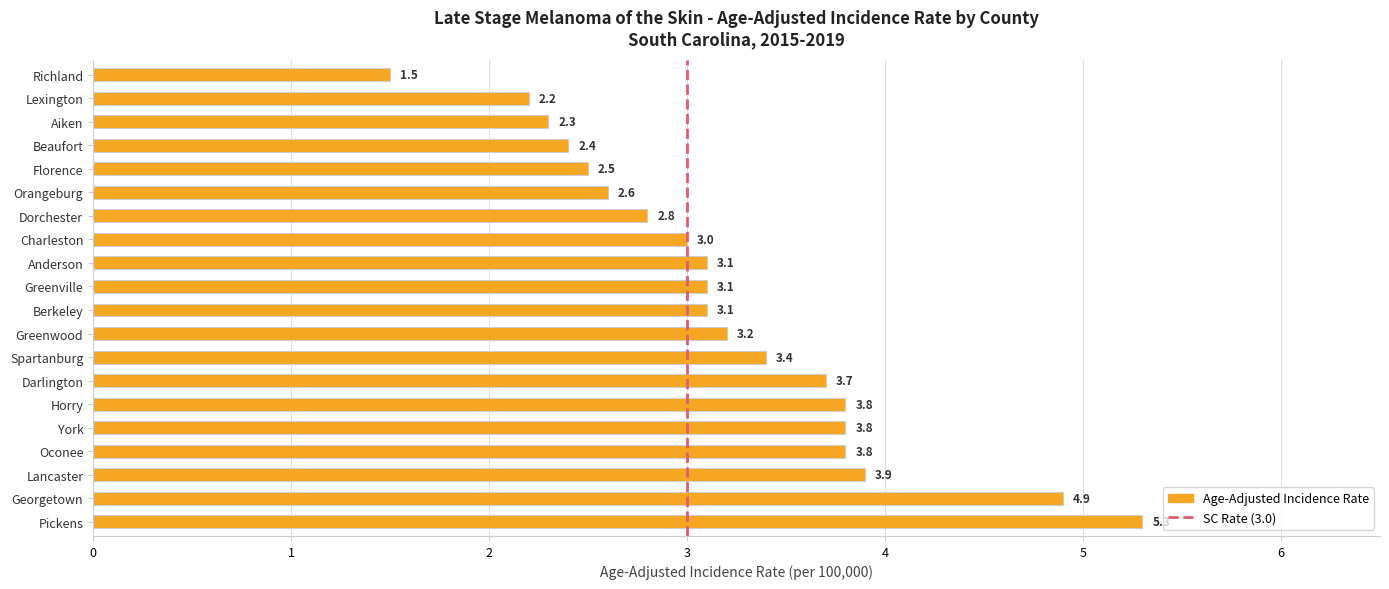

Read the value at Georgetown.

4.9